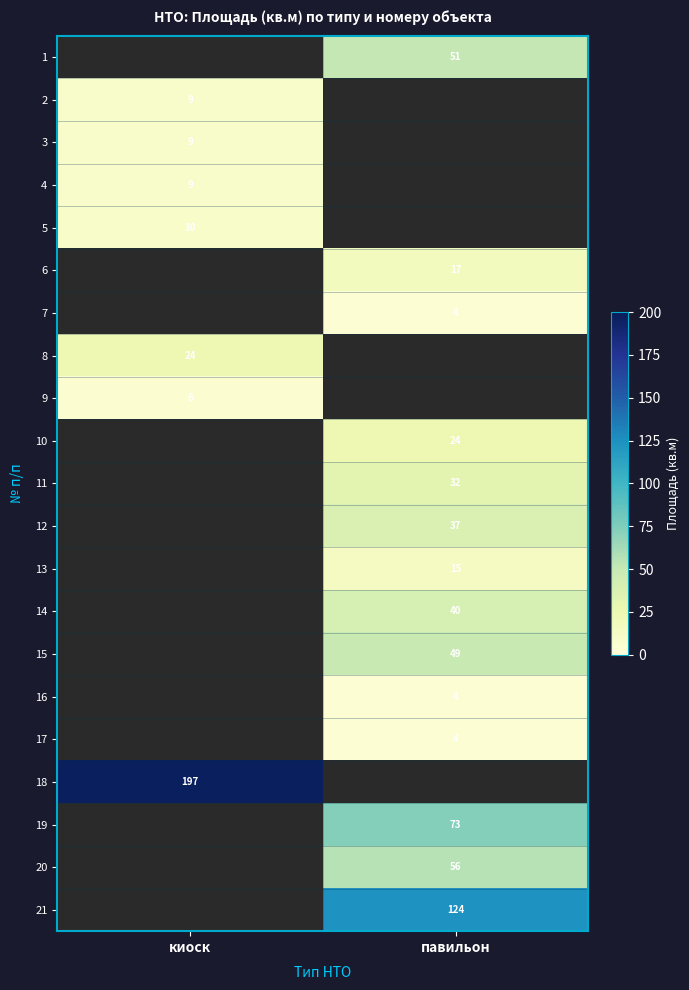

Which category has the lowest value across all series?

павильон